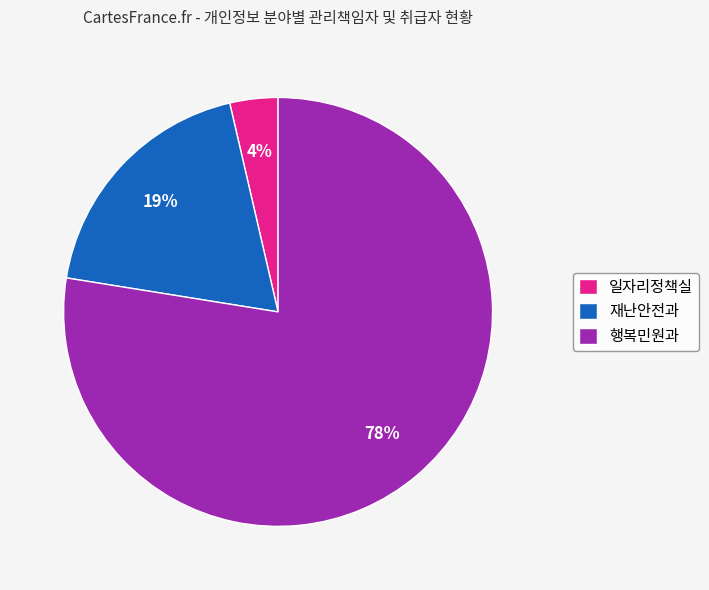

Which slice is the smallest?

일자리정책실